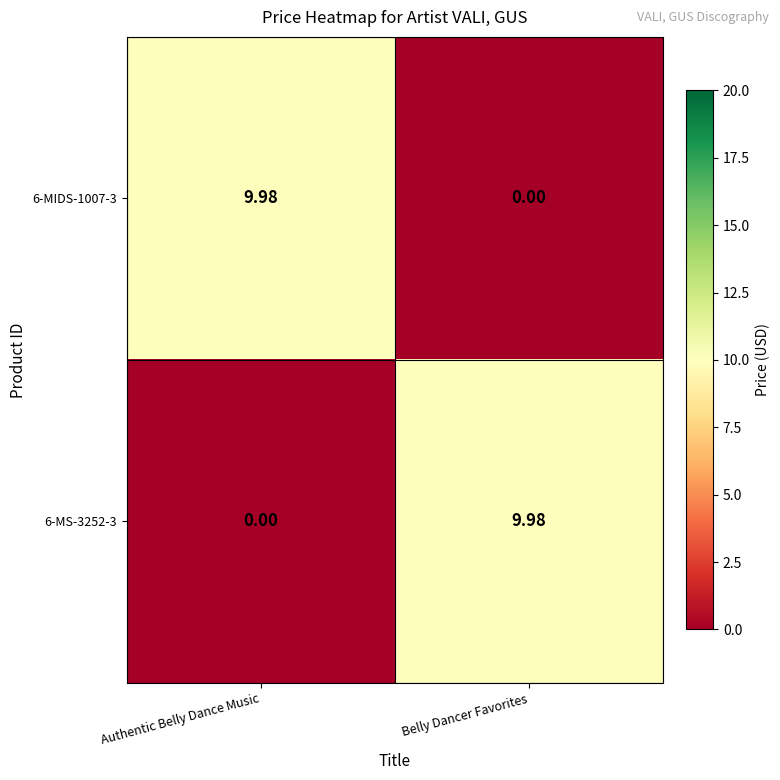

Where does the 6-MIDS-1007-3 series first go above 9?

Authentic Belly Dance Music